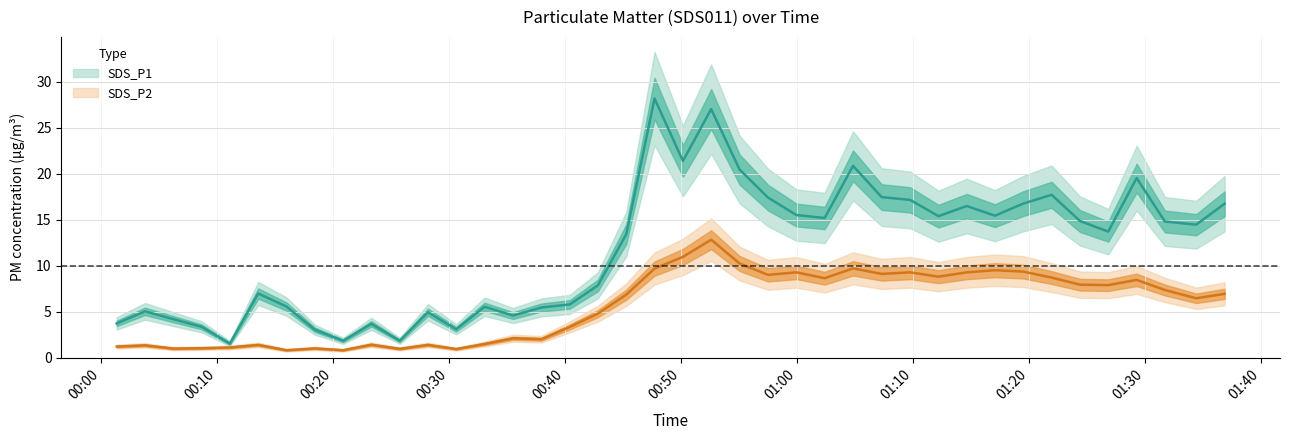

Rank the series by their average value, from highest to lowest.

SDS_P1, SDS_P2